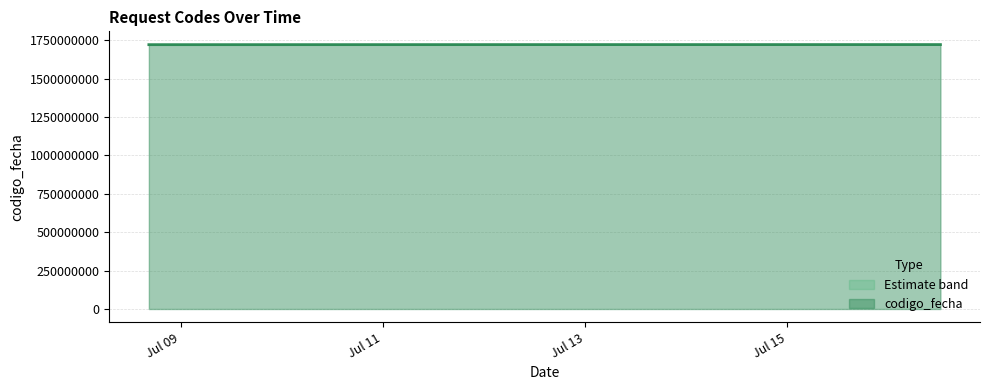

Reading left to right, transcribe all the data shown in this chart.

1720780576	1721130742	1721313008